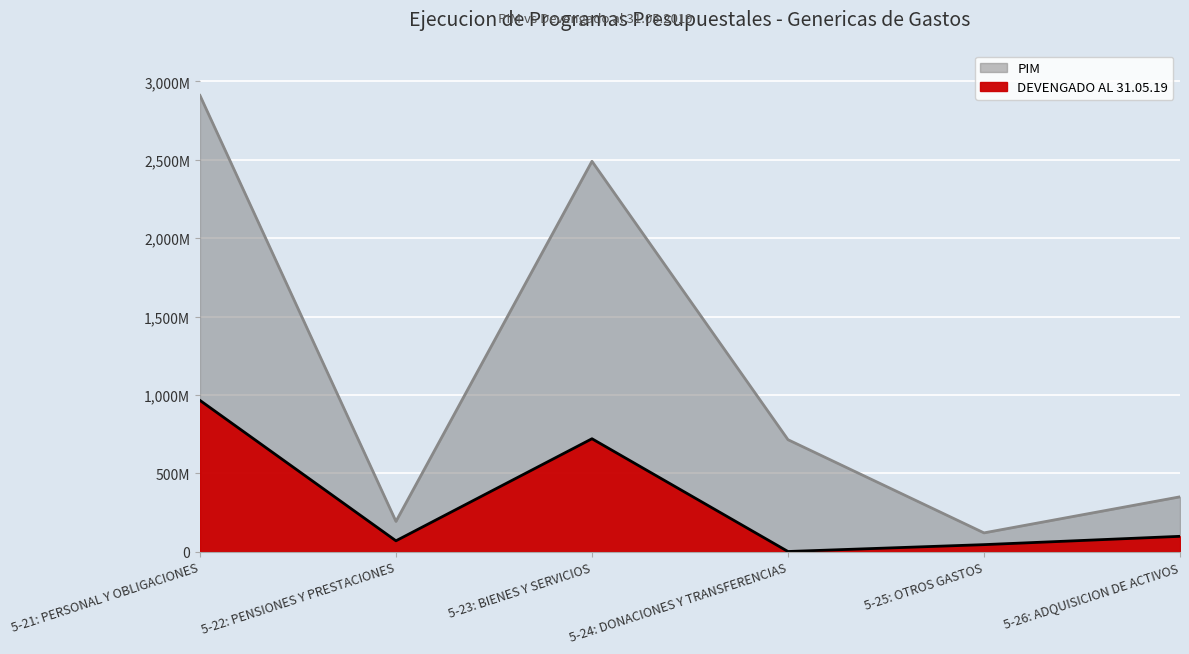

Rank the series by their maximum value, from lowest to highest.

DEVENGADO AL 31.05.19, PIM